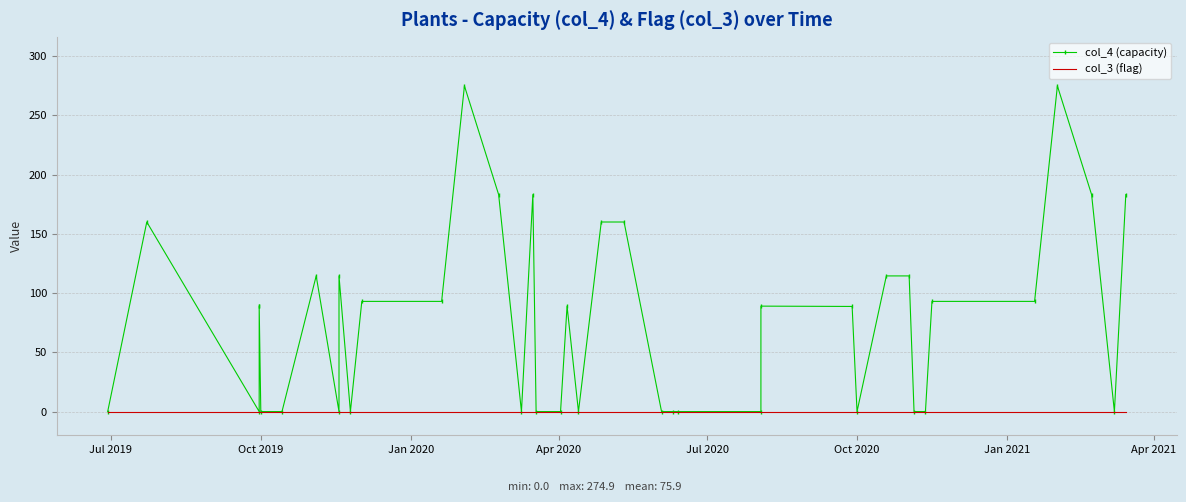

What is the greatest value displayed?

274.9